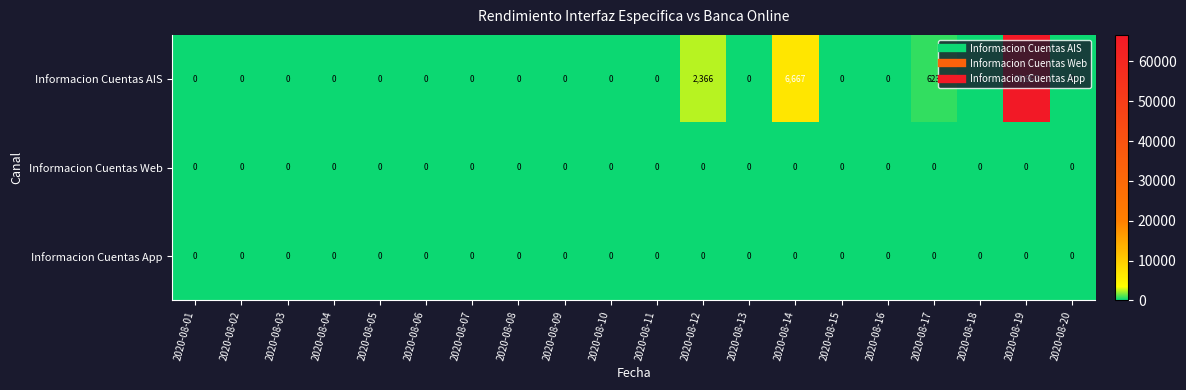

Which series has the largest total across all categories?

Informacion Cuentas AIS